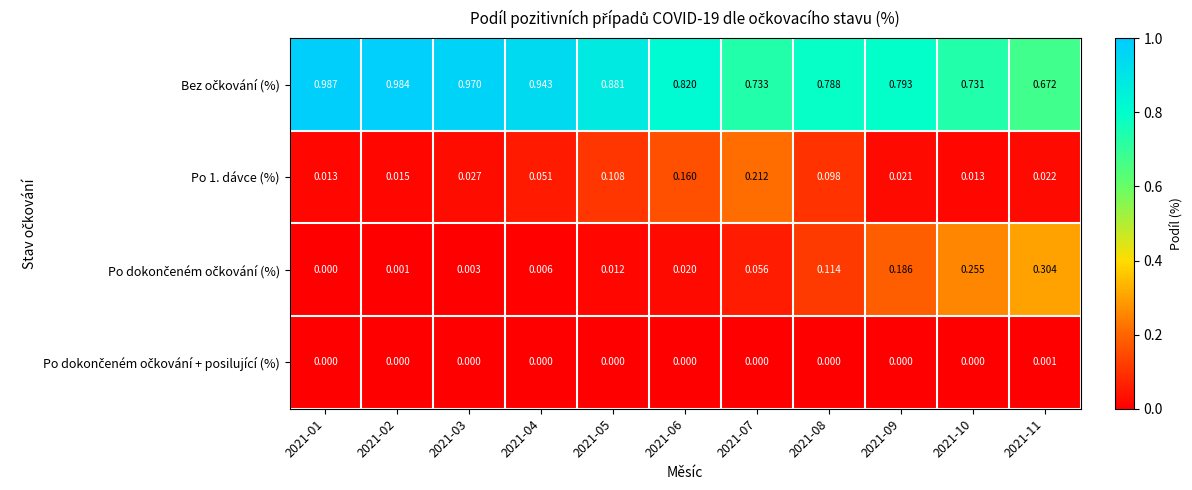

How many categories are shown in the chart?

11